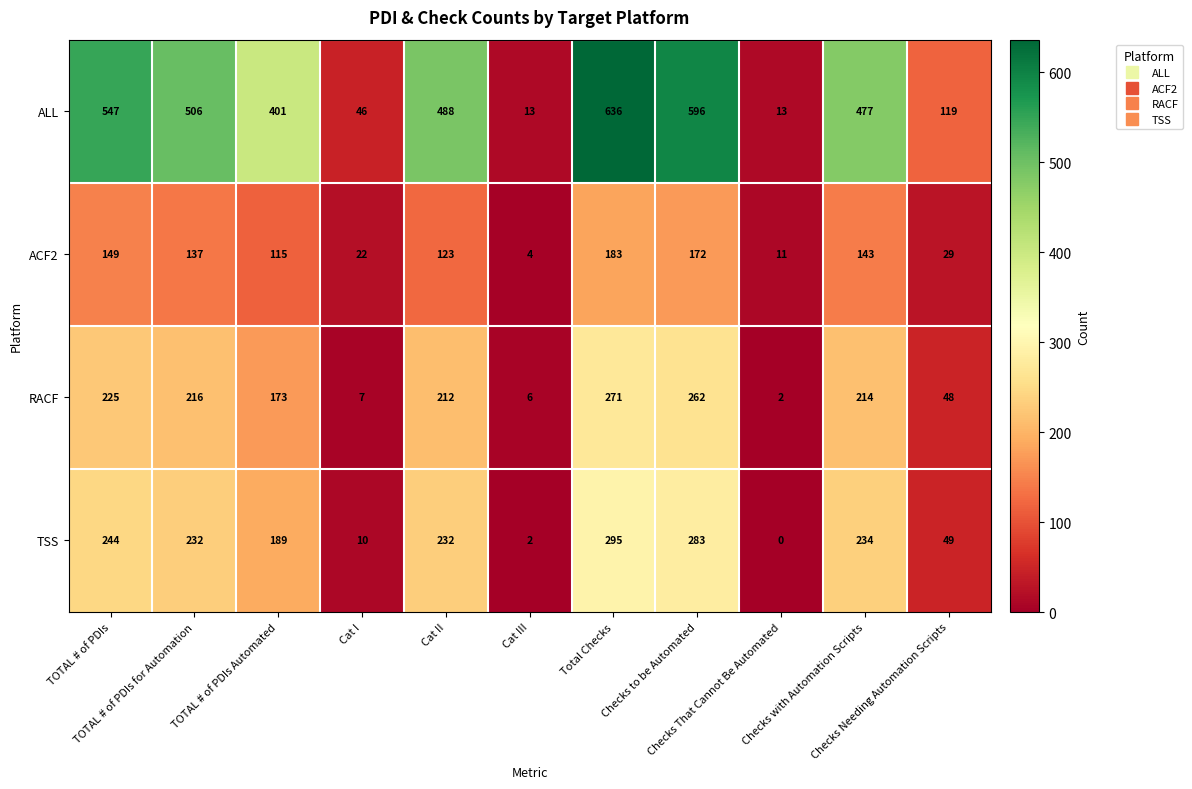

Which series has the widest spread of values?

ALL